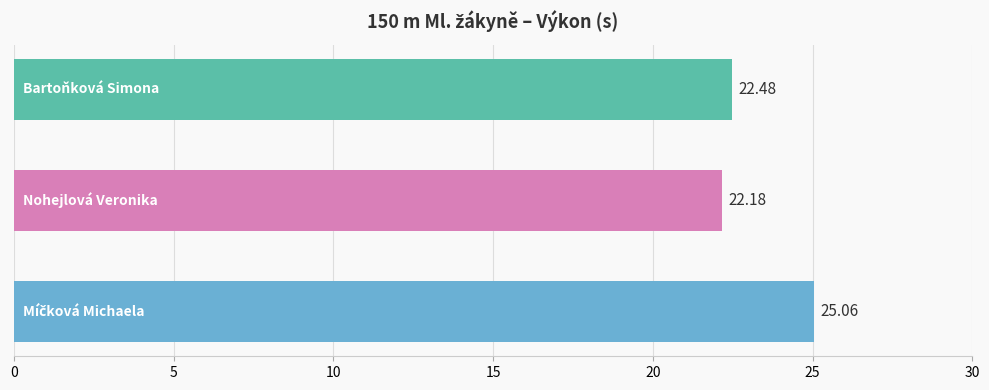

Are the bars grouped side by side (vs. stacked)?

No